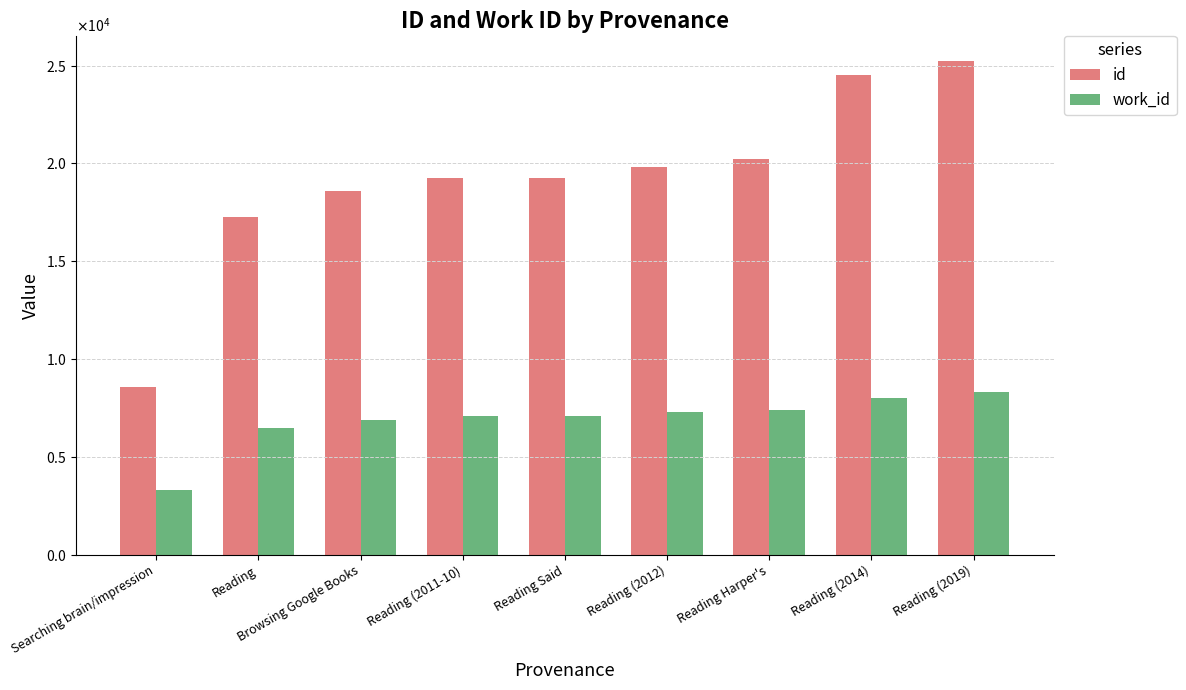

What is the sum of all id values?

172780